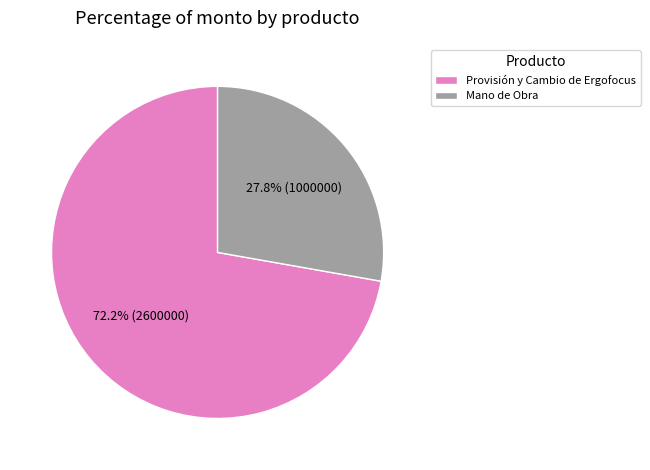

How many slices are in this pie chart?

2